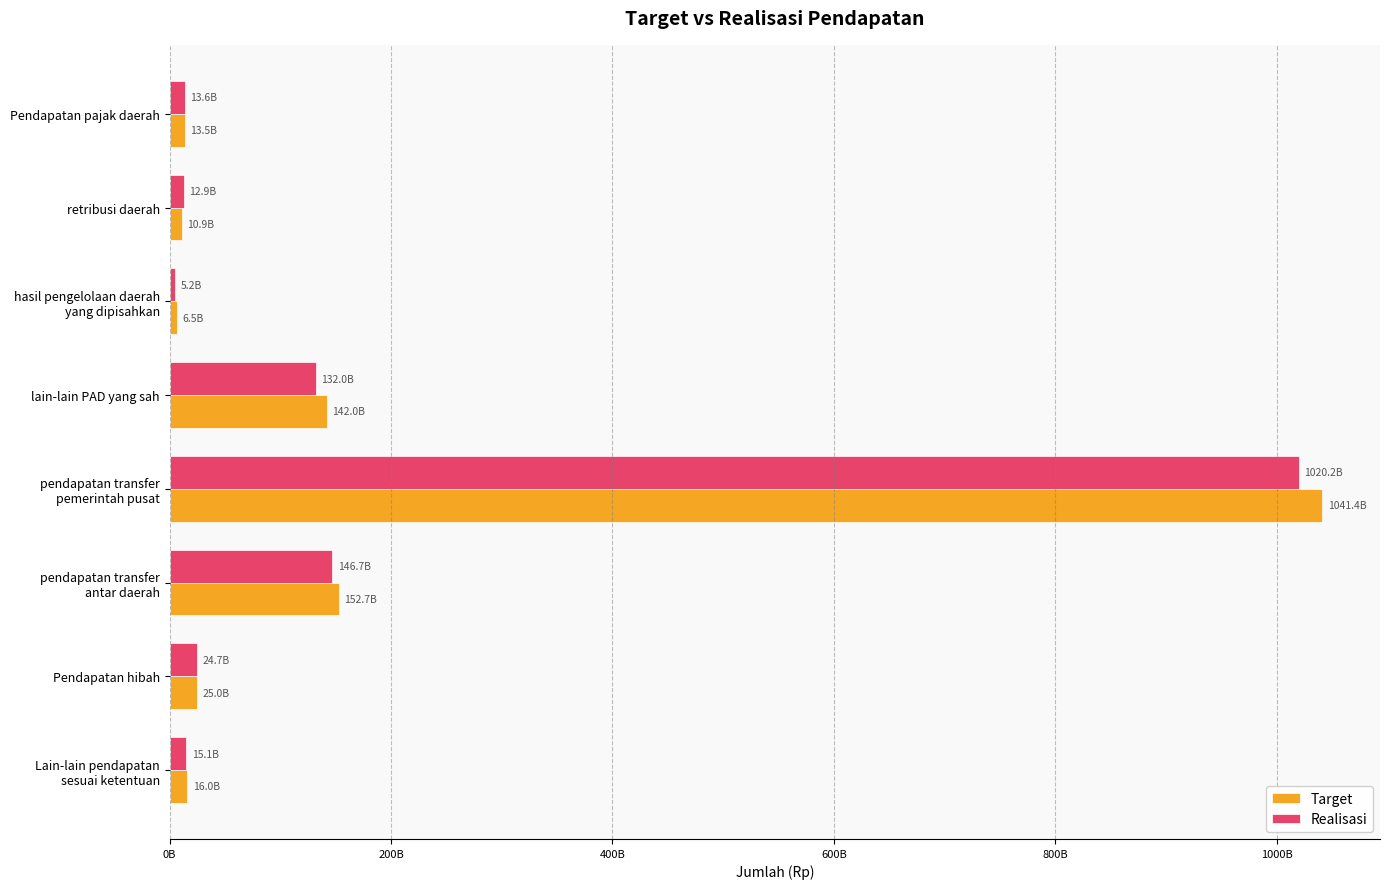

What are all the series names shown in the legend?

Target, Realisasi